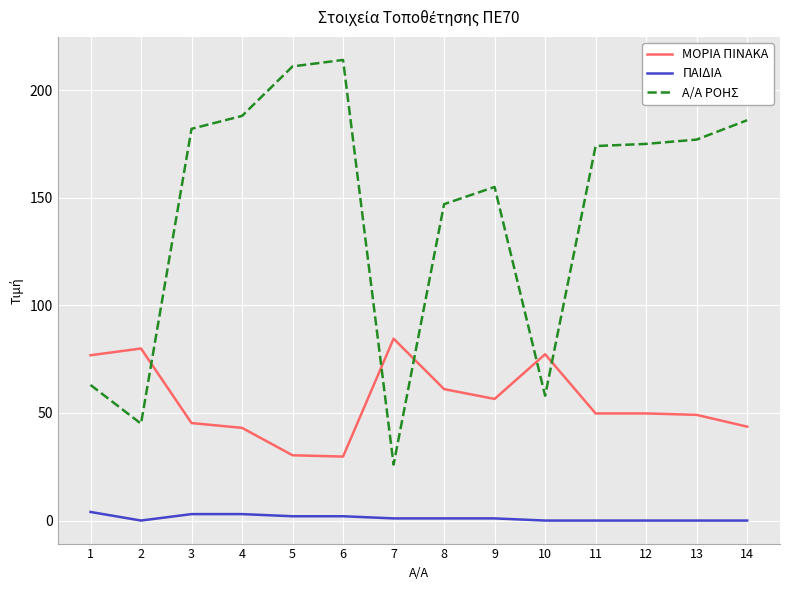

What is the greatest value displayed?

214.0